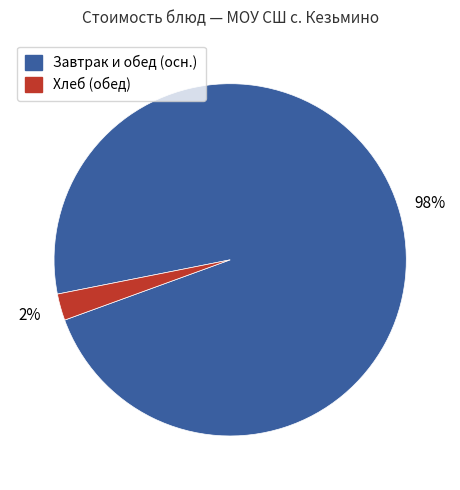

How many segments does this pie chart have?

2